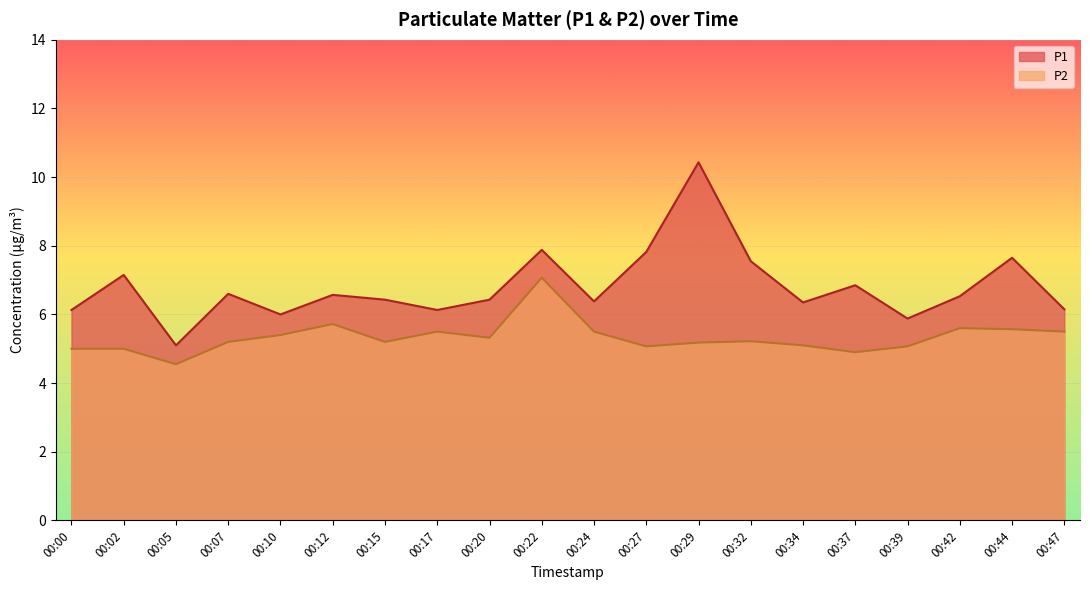

List the labels in order of P1 value, smallest first.

00:05, 00:39, 00:10, 00:00, 00:17, 00:47, 00:34, 00:24, 00:15, 00:20, 00:42, 00:12, 00:07, 00:37, 00:02, 00:32, 00:44, 00:27, 00:22, 00:29